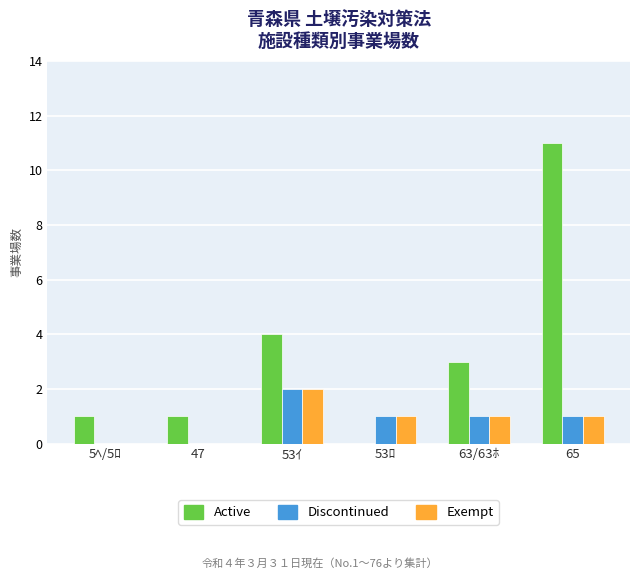

Count the Exempt values in the range 0 to 1.

5